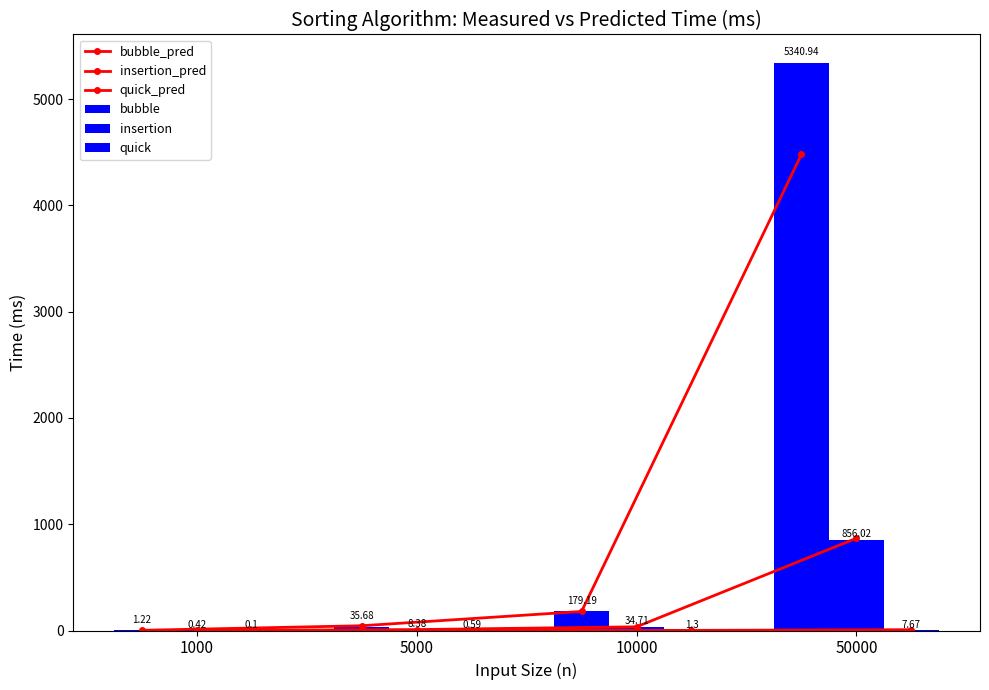

What is the difference between the bubble values at 50000 and 10000?

5161.8